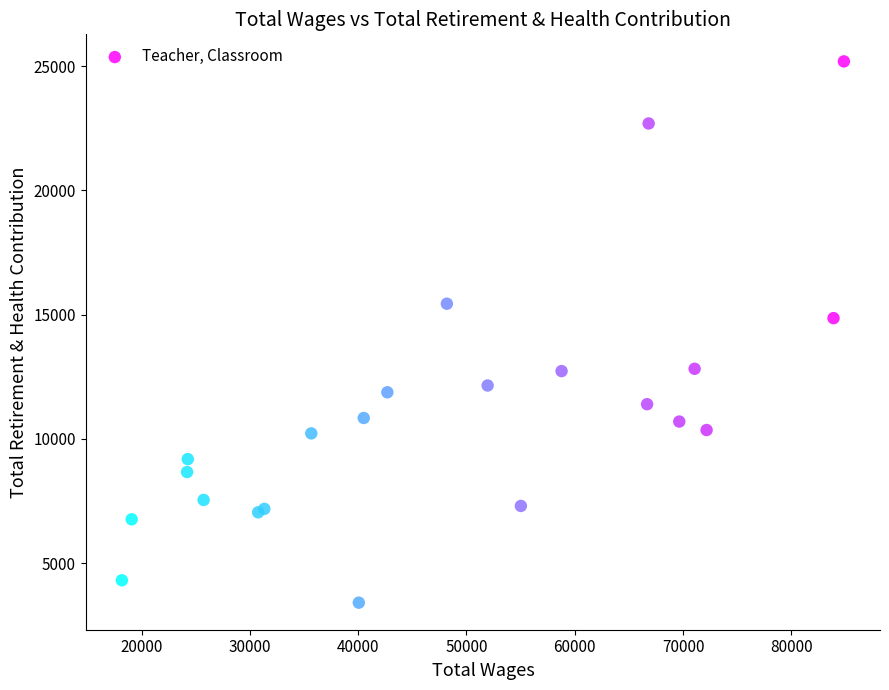

What Y value in the scatter plot is closest to 14301?

14860